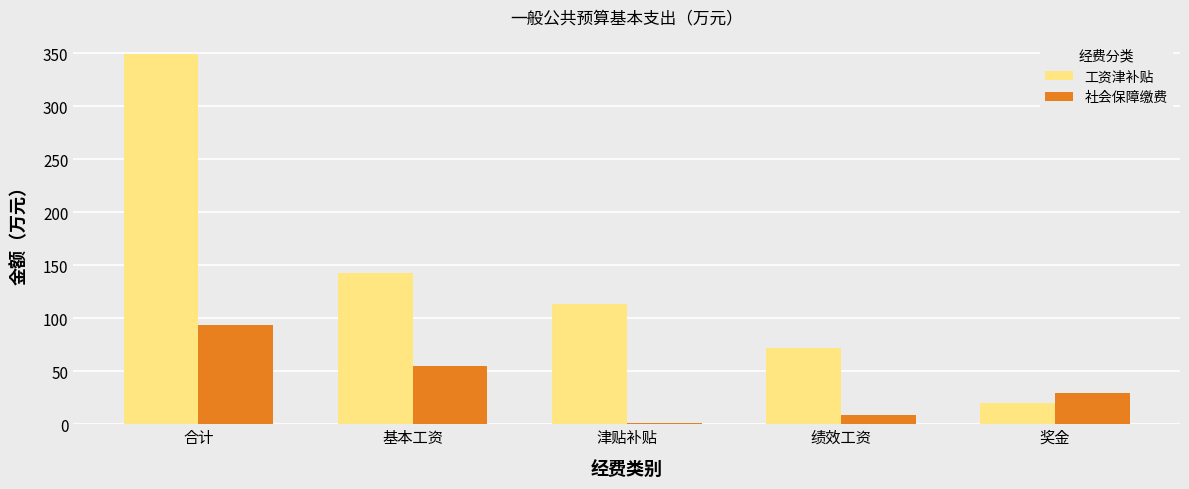

What is the spread (max minus min) of values at 奖金?

9.2